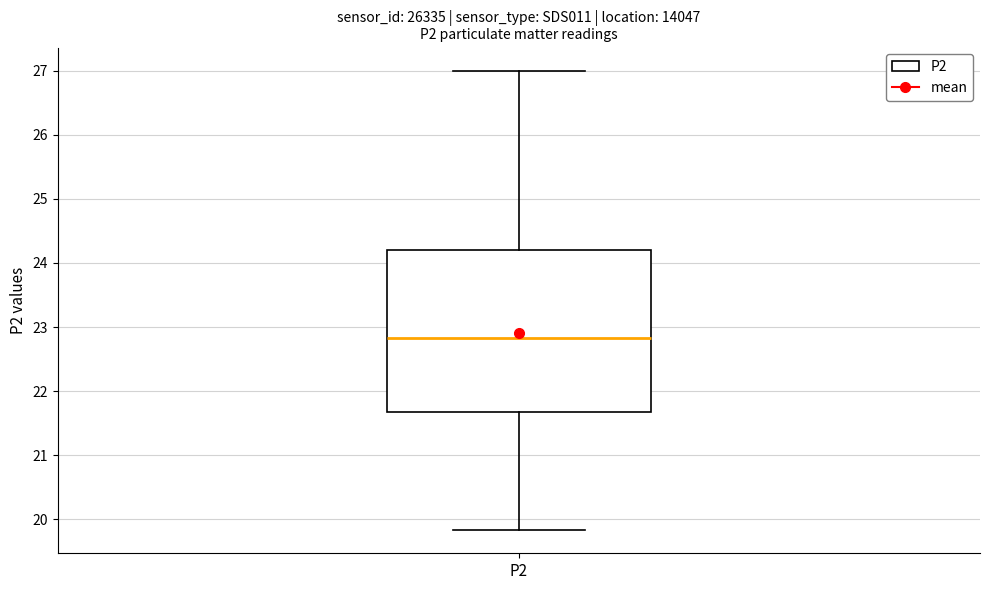

Where does the median line of the box for P2 sit on the y-axis? The values are not printed on the chart, so give them approximately, as read against the axis.

22.8